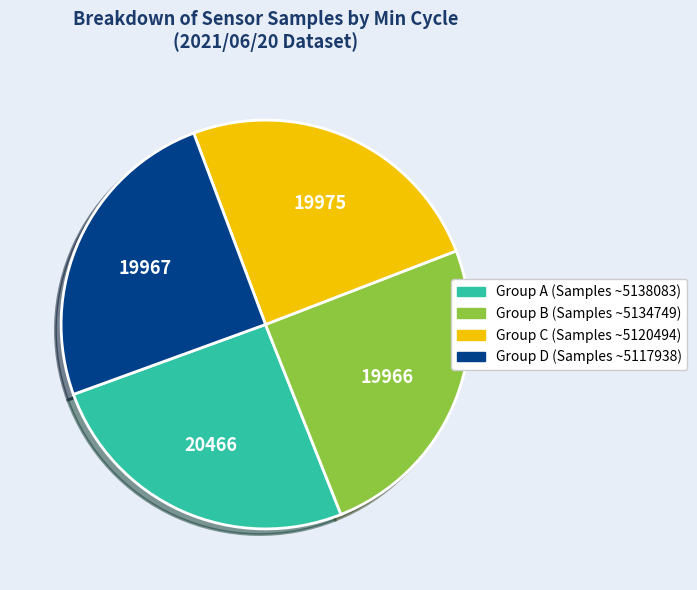

Is there a majority slice in this chart?

No